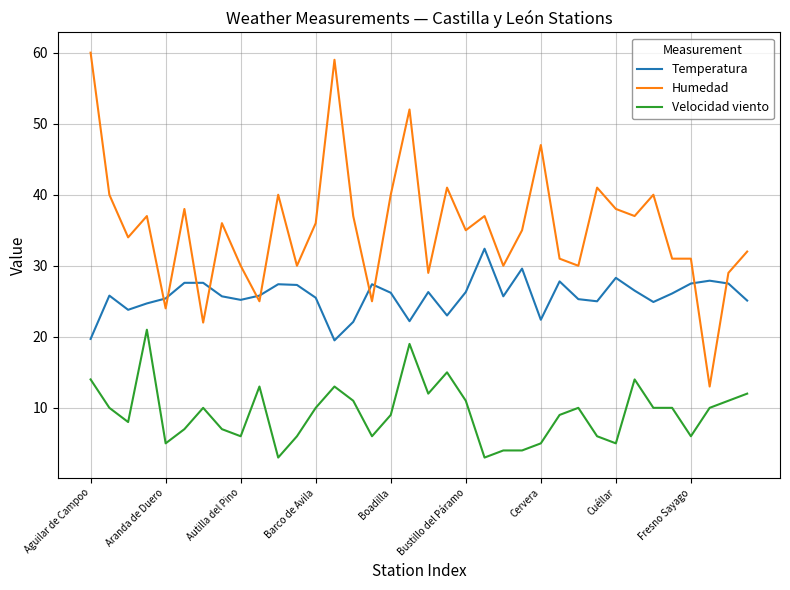

Which series has the largest total across all categories?

Humedad